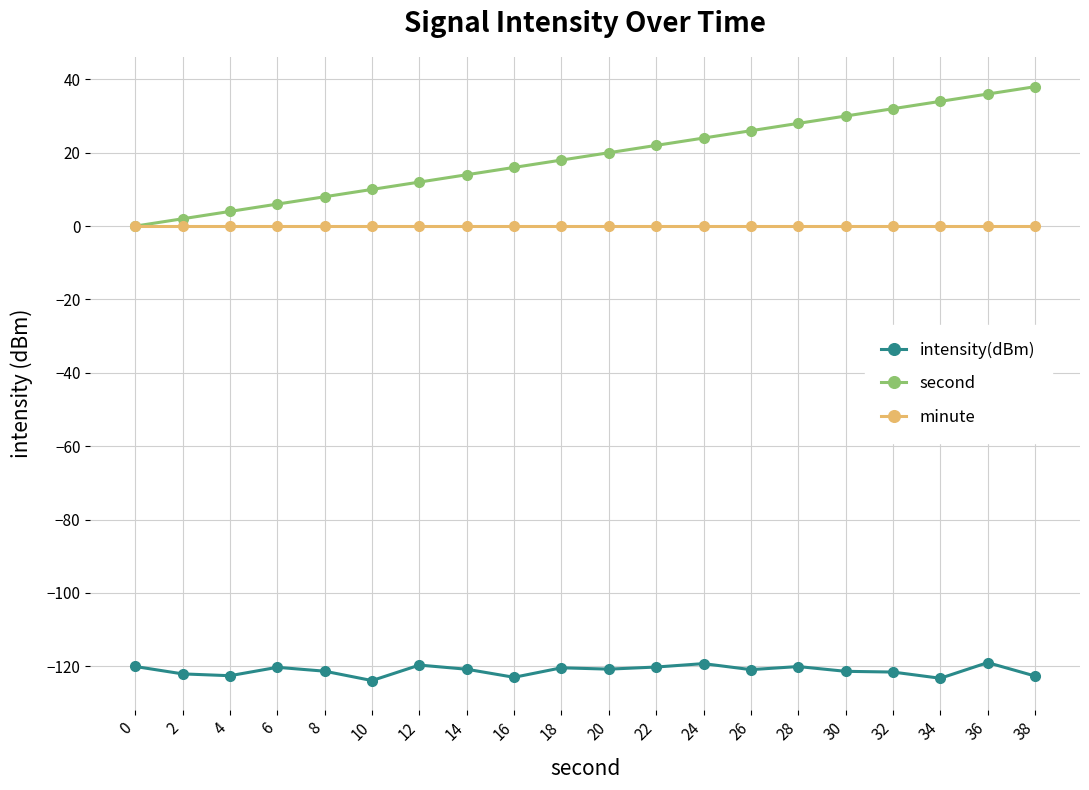

Which series has the widest spread of values?

second